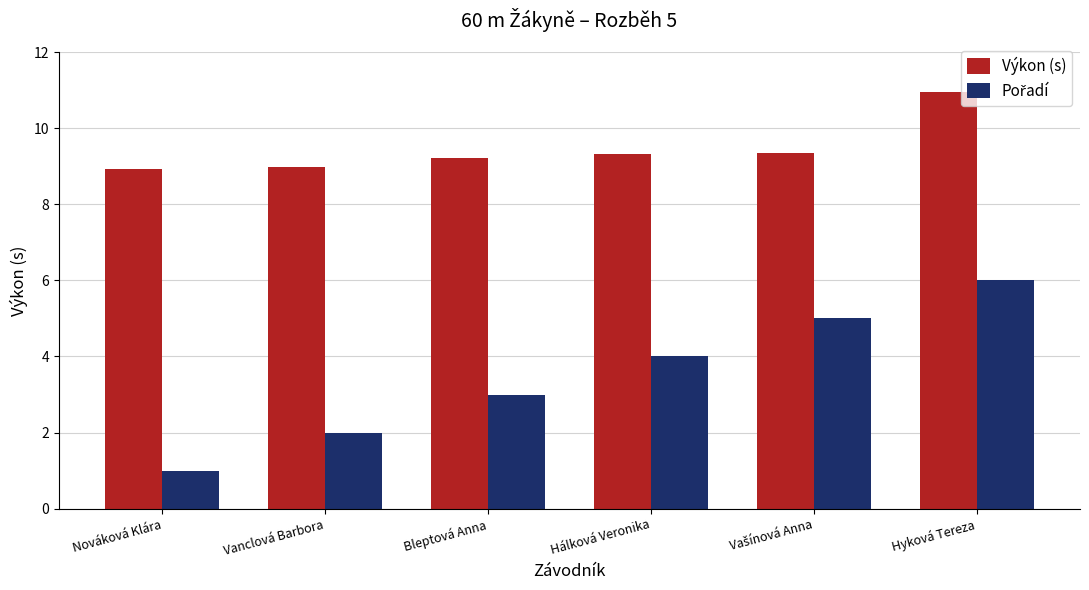

What is the sum of all Výkon (s) values?

56.8